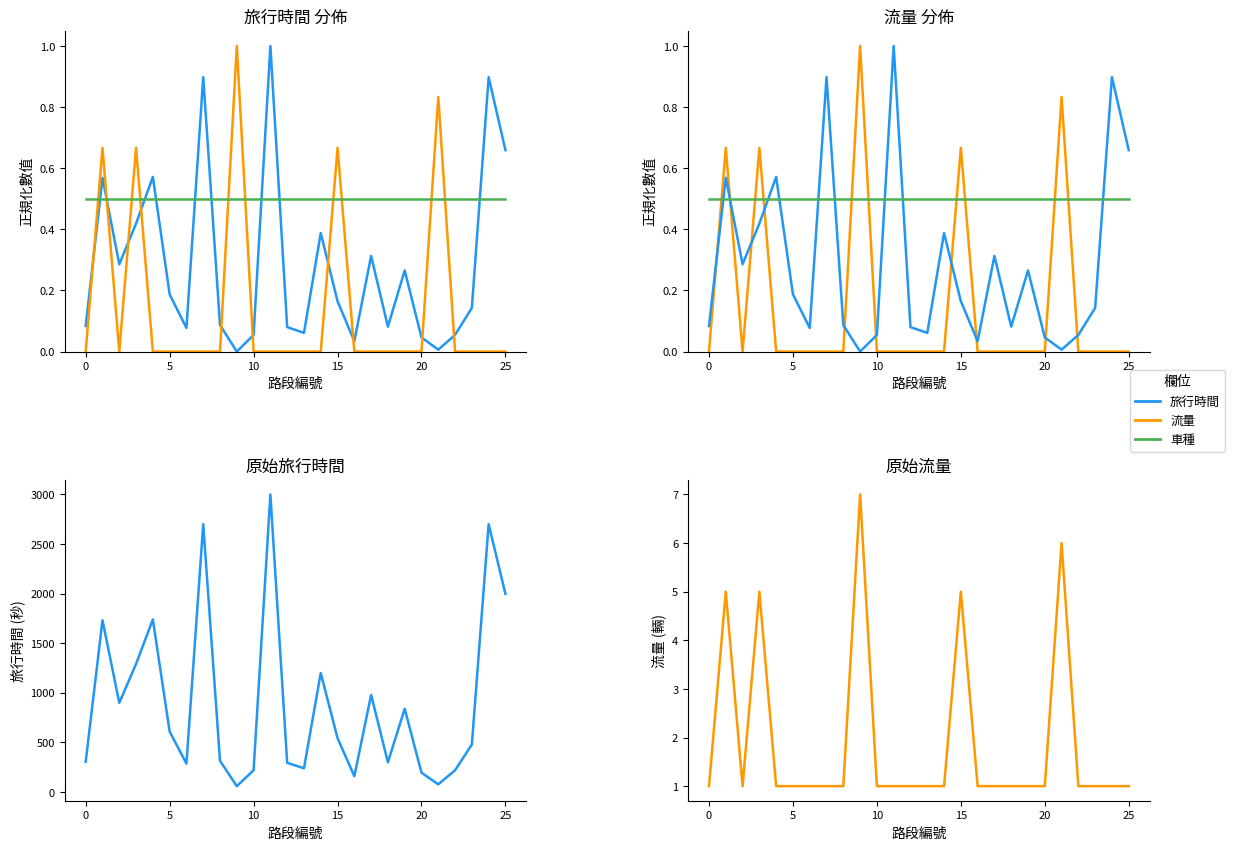

What is the highest value of the 流量 series?

7.0